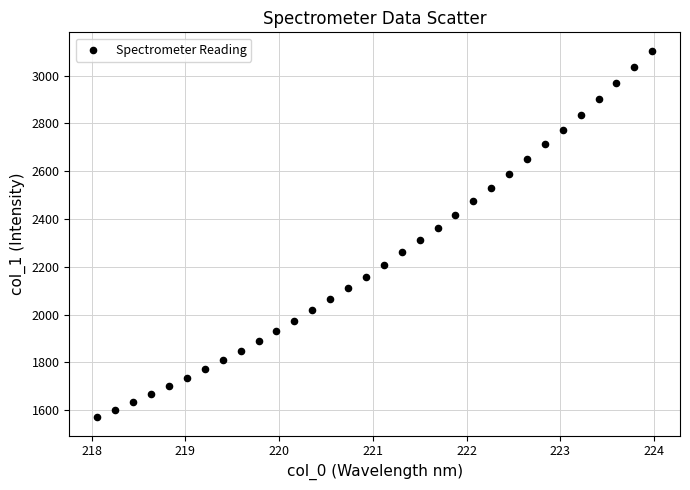

What is the range of X values (max minus min)?

5.9